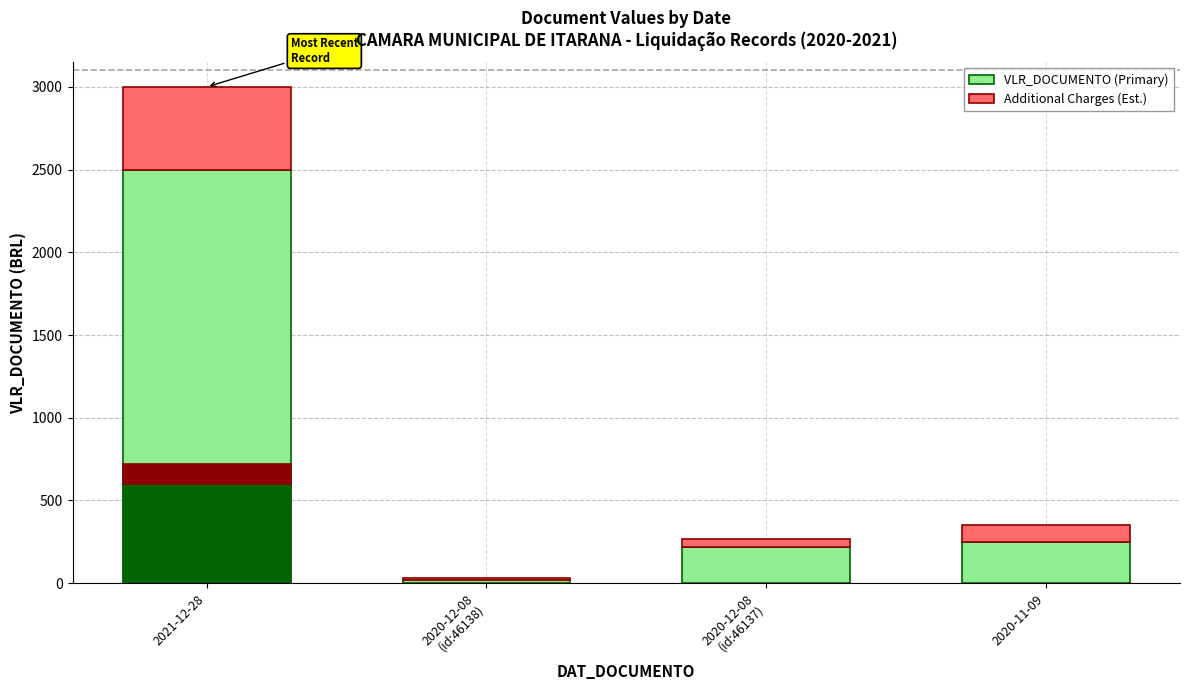

Between 2021-12-28 and 2020-11-09, which series saw the biggest shift?

VLR_DOCUMENTO (Primary)